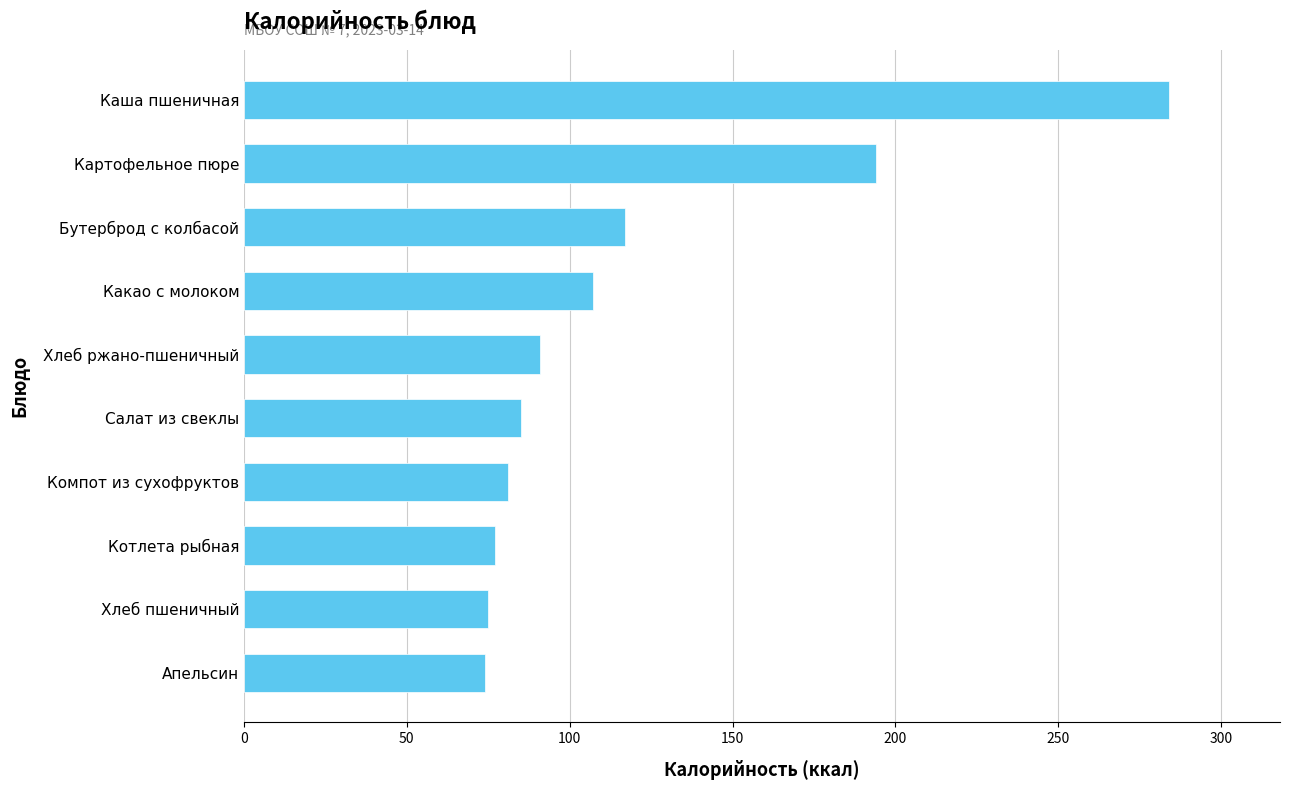

Count the number of data series in this chart.

1